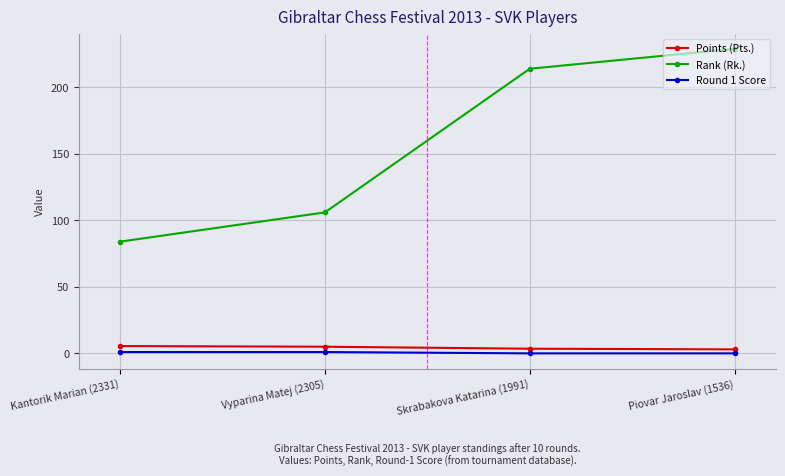

Which series has the largest range (max minus min)?

Rank (Rk.)